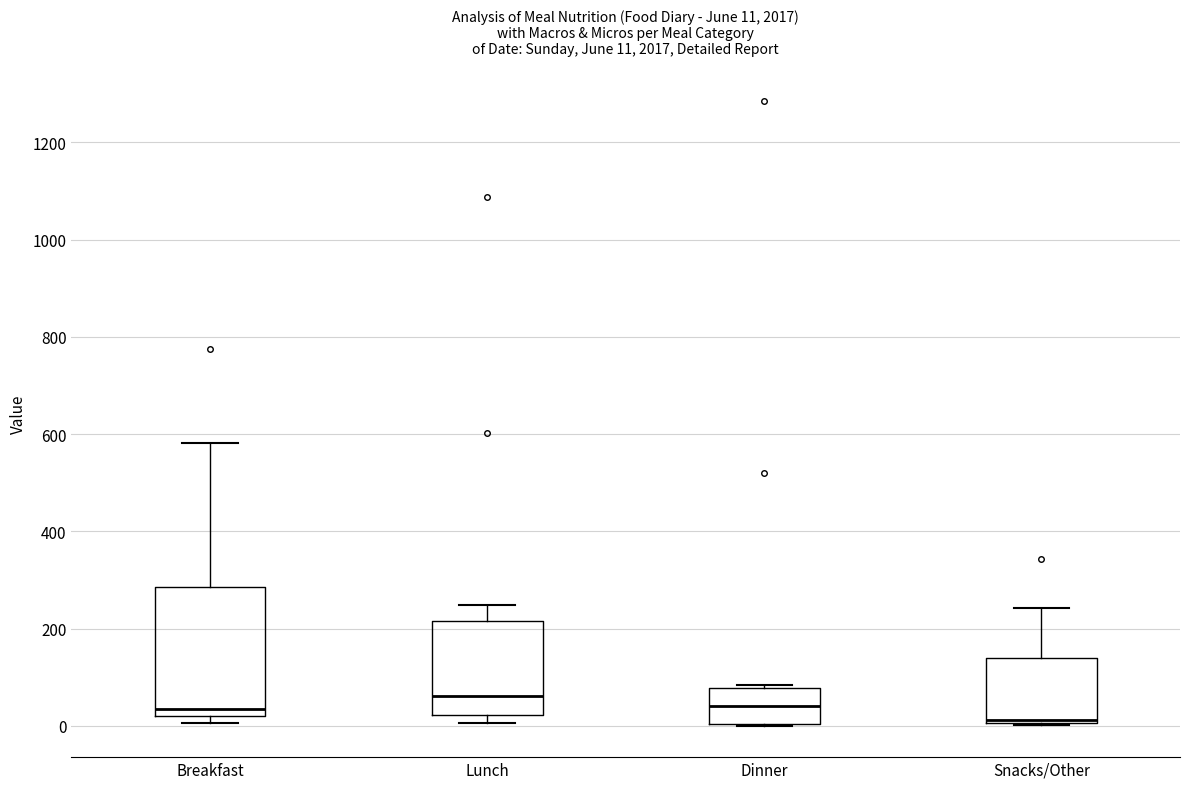

Which box has the lowest median line?

Snacks/Other